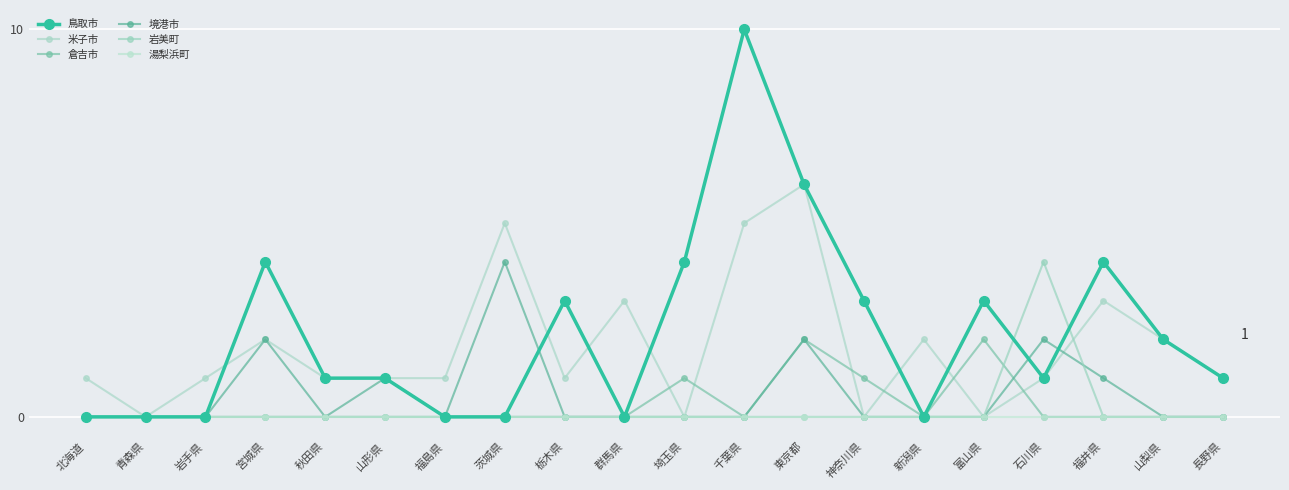

Does the chart have visible grid lines?

Yes